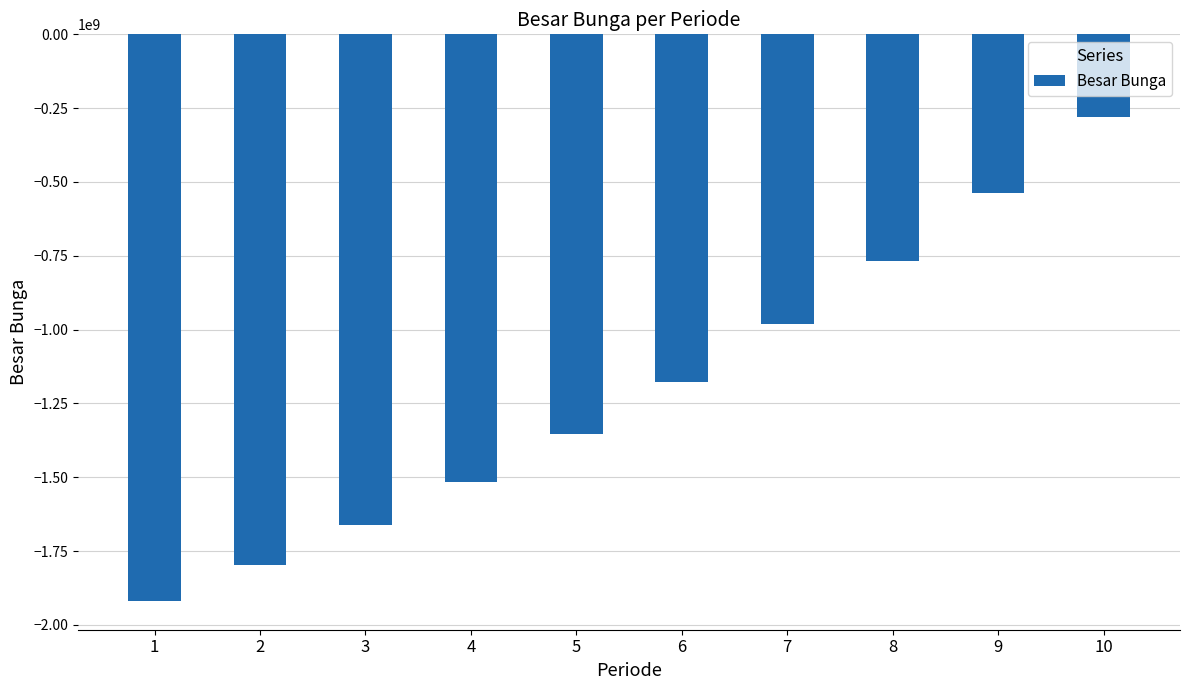

What is the value of the 7th bar from the left?

-982025157.8